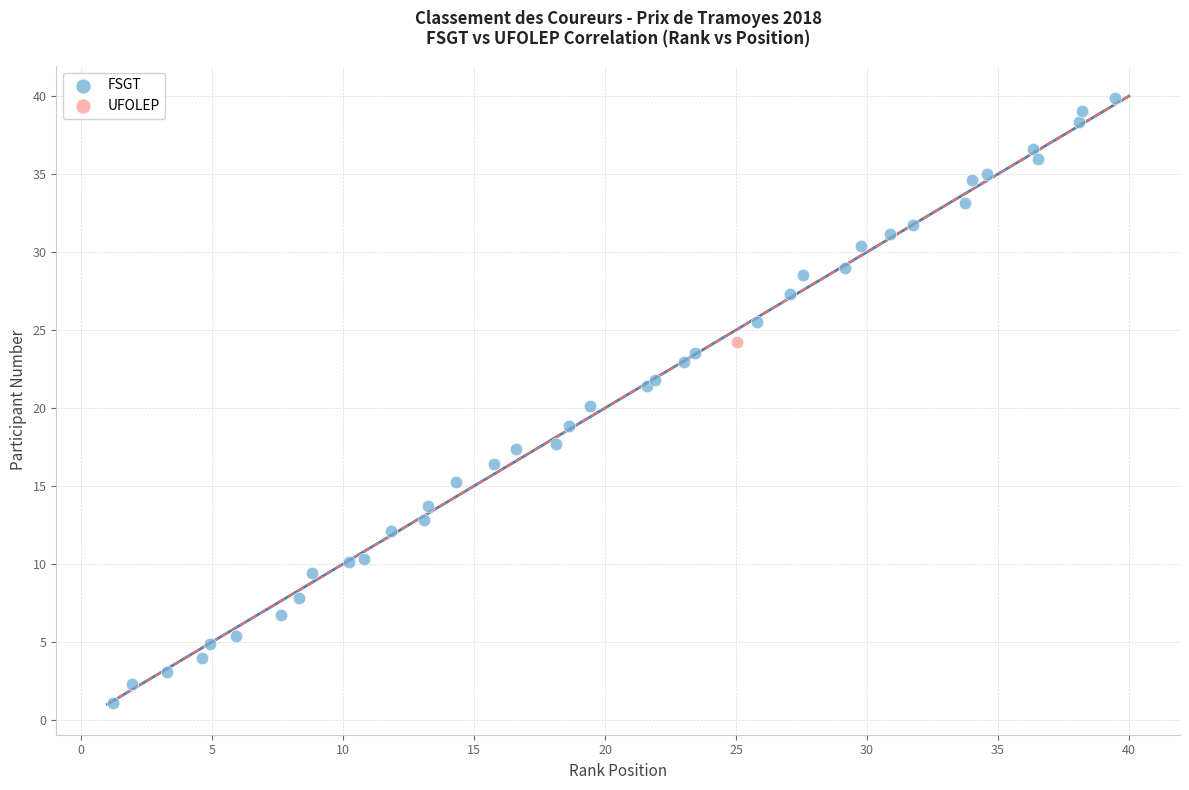

What are all the series names shown in the legend?

FSGT, UFOLEP